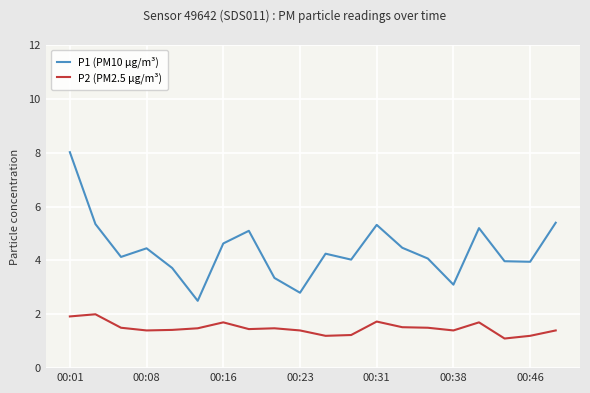

Which series has the largest range (max minus min)?

P1 (PM10 µg/m³)